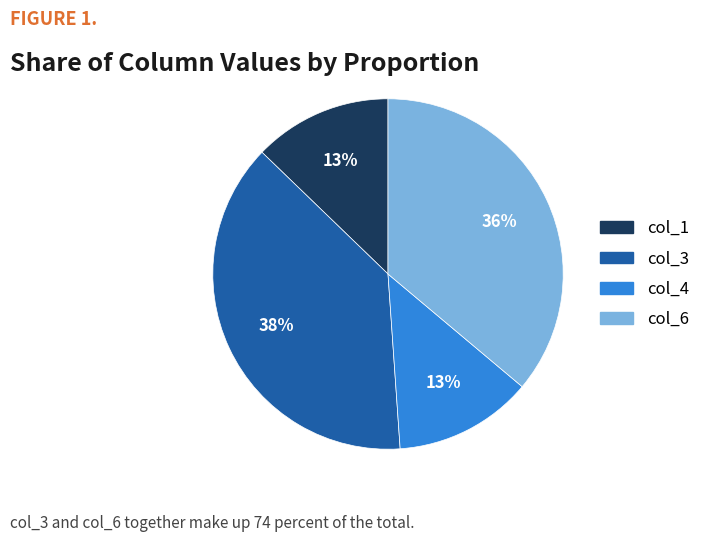

To the nearest percent, what is the average slice percentage?

25%